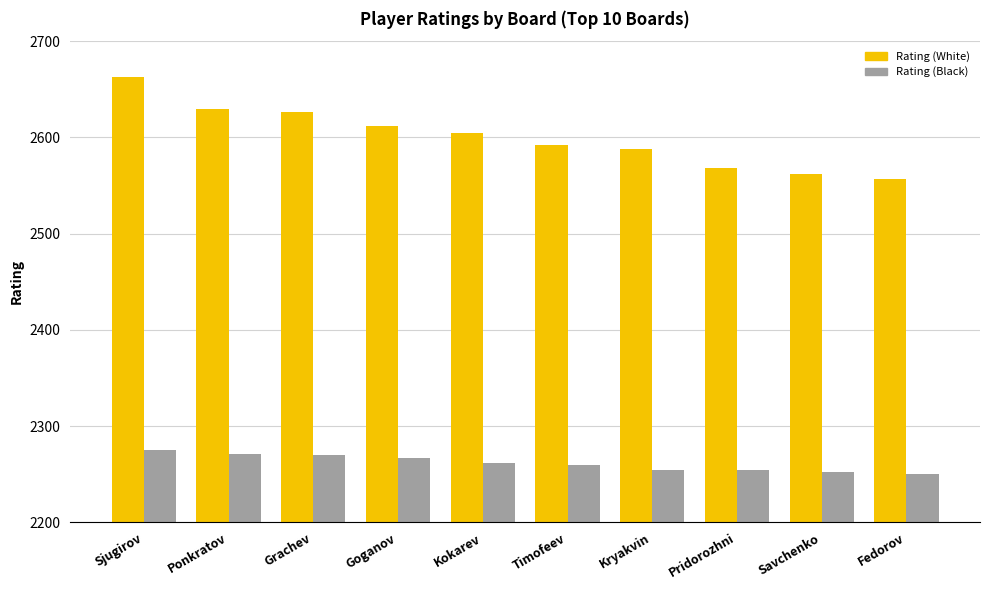

What is the approximate value of Rating (White) at Ponkratov?

2630